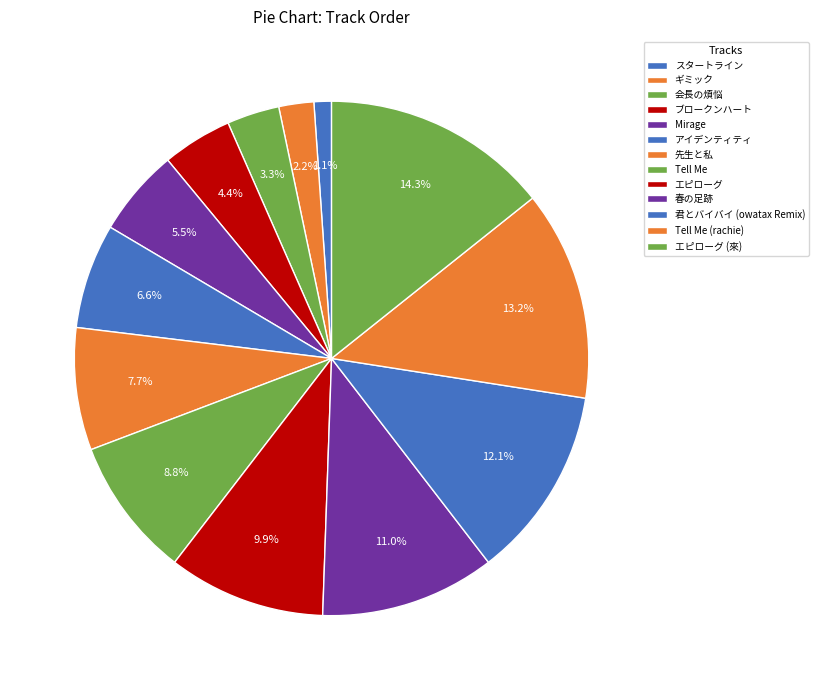

Which category has the smallest portion of the pie?

スタートライン